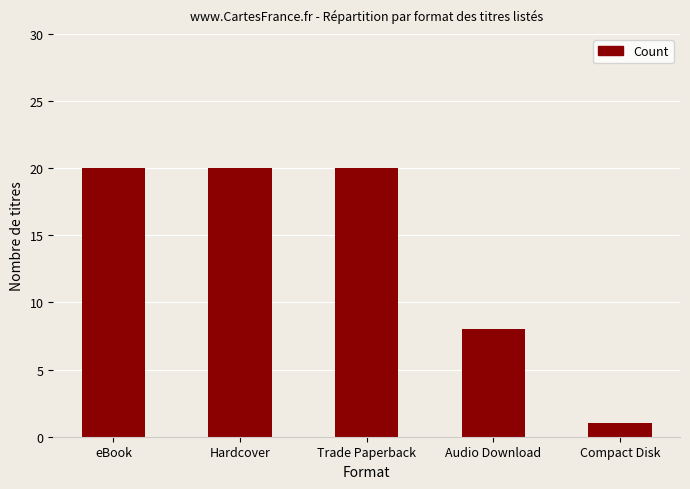

Is it true that the value at Compact Disk is 1?

True